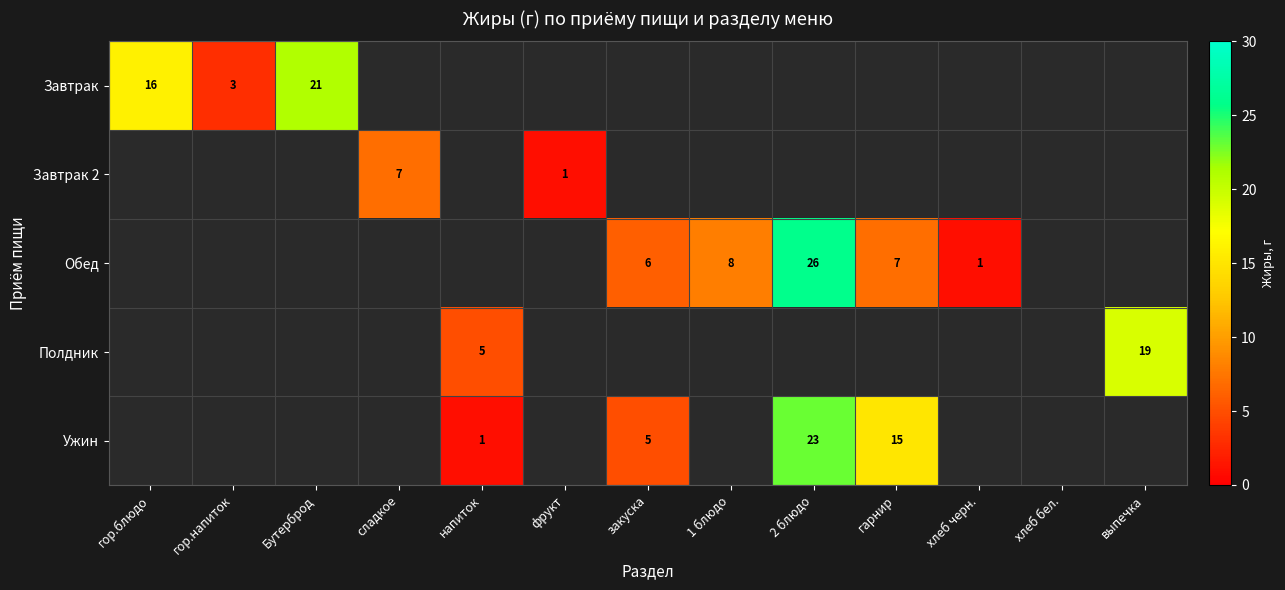

The value of Обед at 2 блюдо is 40. True or false?

False